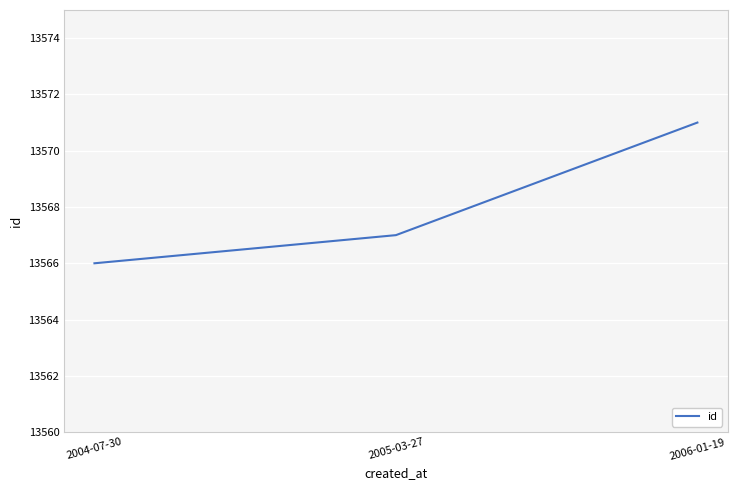

Does the chart display data point markers on the line(s)?

No